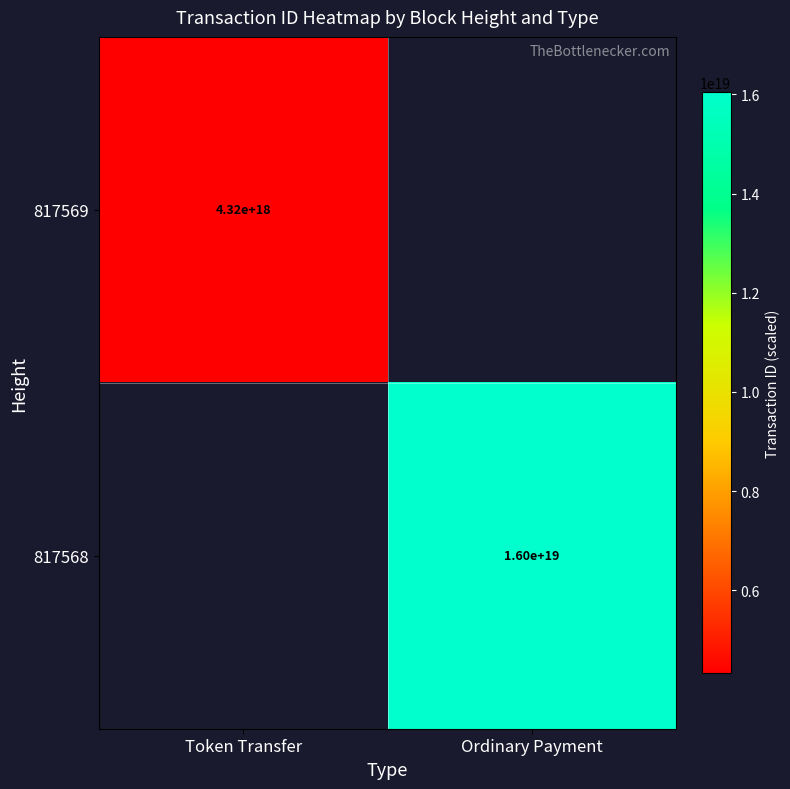

At how many categories does at least one series exceed 9032021716788569088?

1